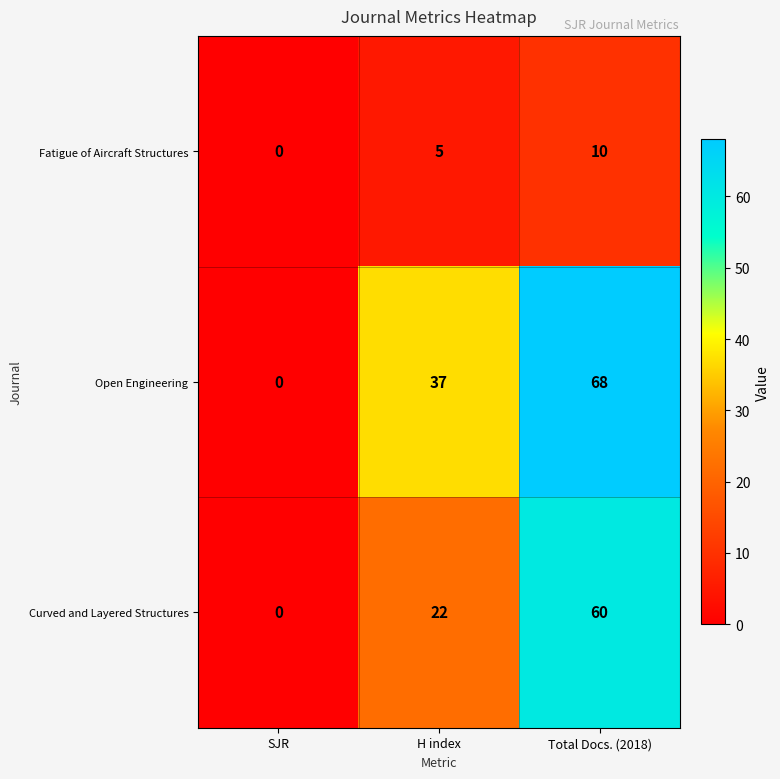

What is the sum of all Open Engineering values?

105